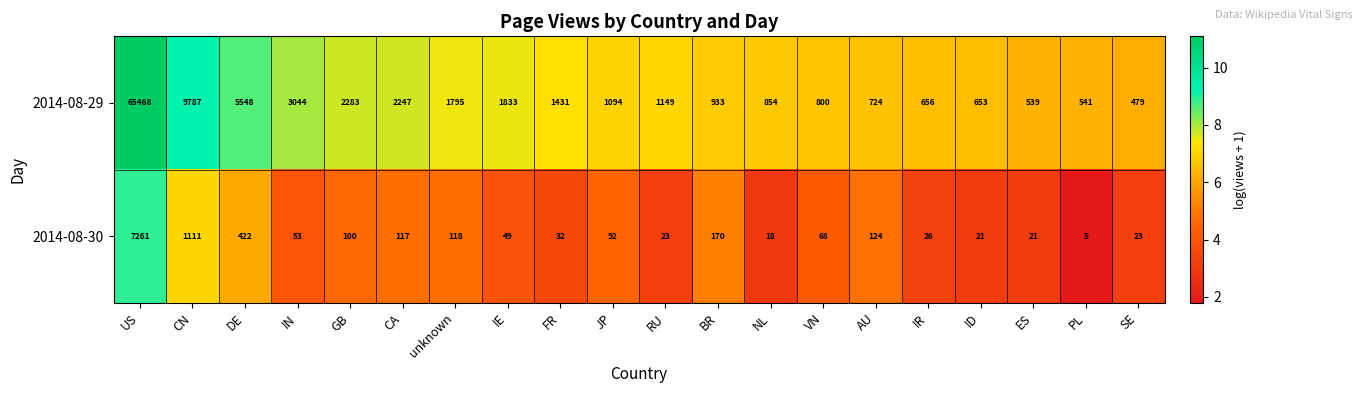

What is the smallest value displayed?

5